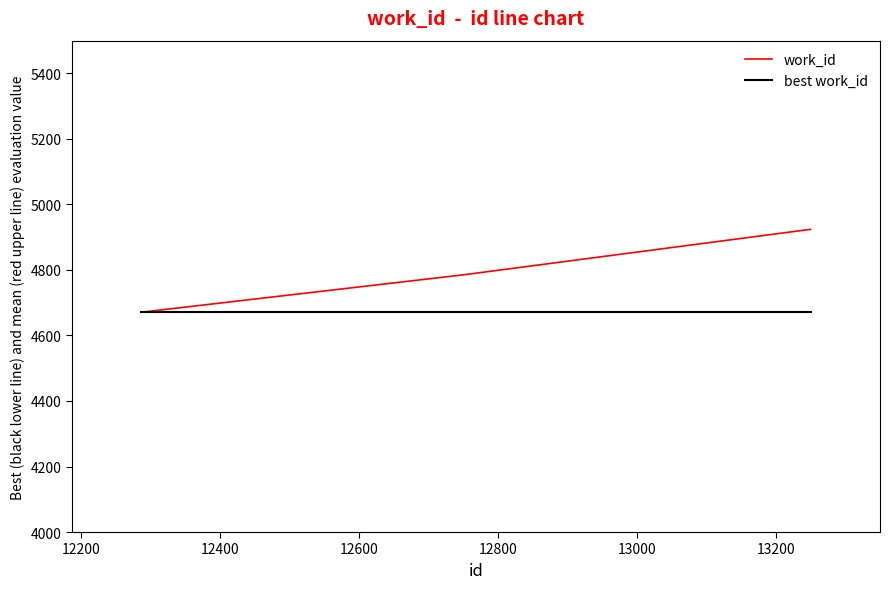

What are all the series names shown in the legend?

work_id, best work_id